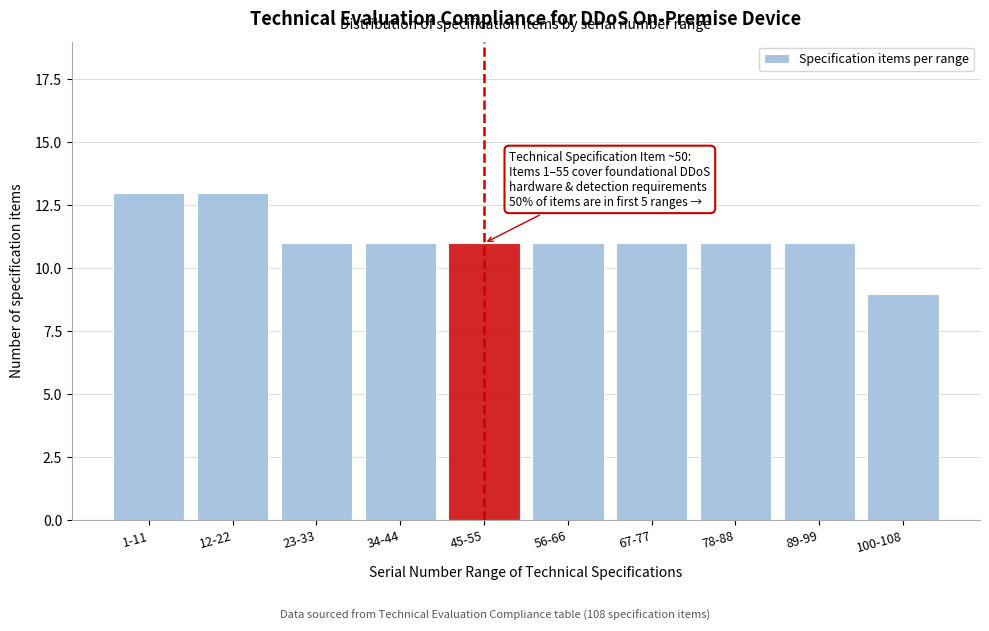

Reading right to left, transcribe all the data shown in this chart.

9	11	11	11	11	11	11	11	13	13